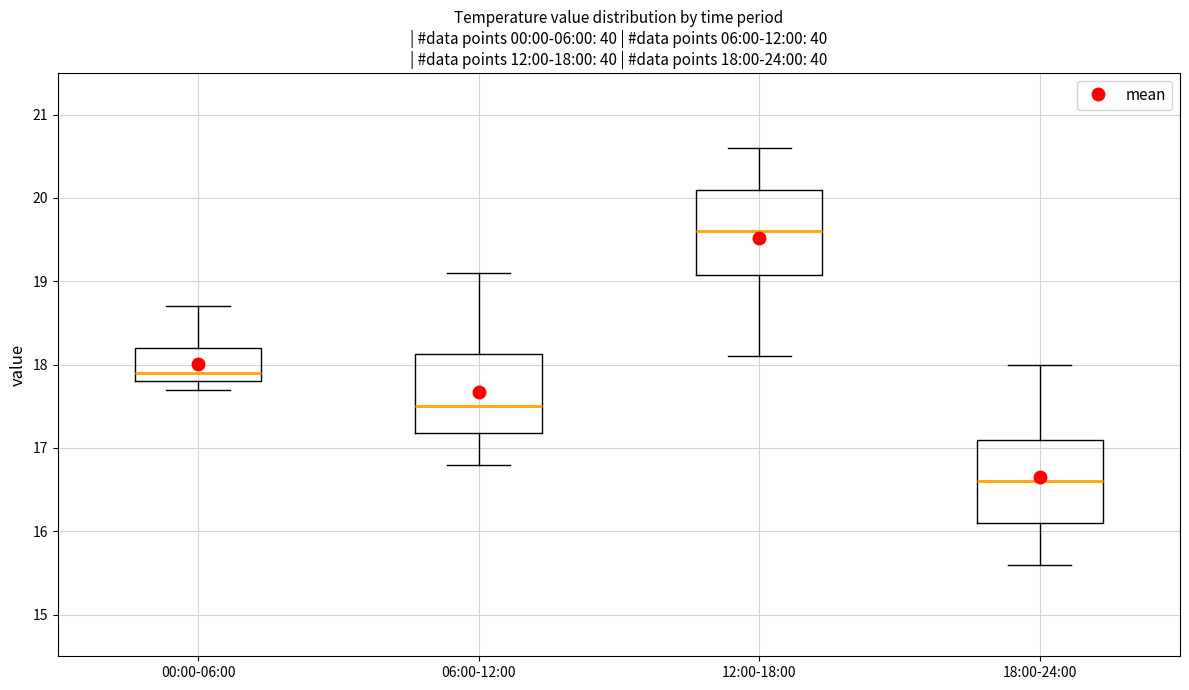

Which box has the highest median line?

12:00-18:00